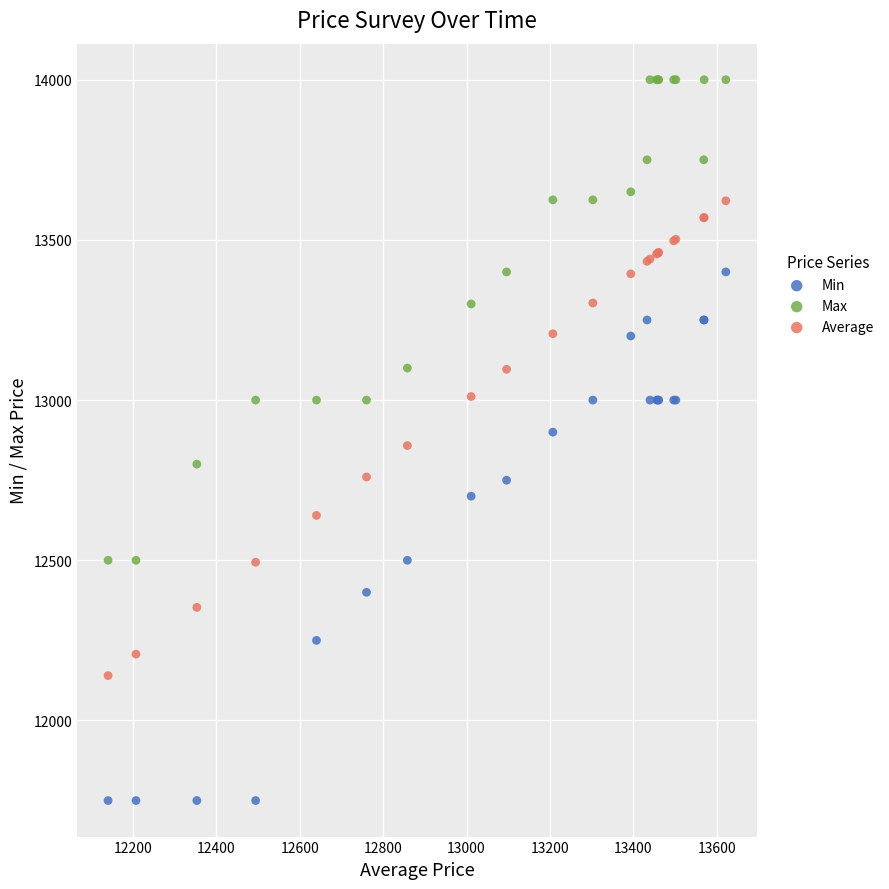

Which series has the largest Y range (max minus min)?

Min